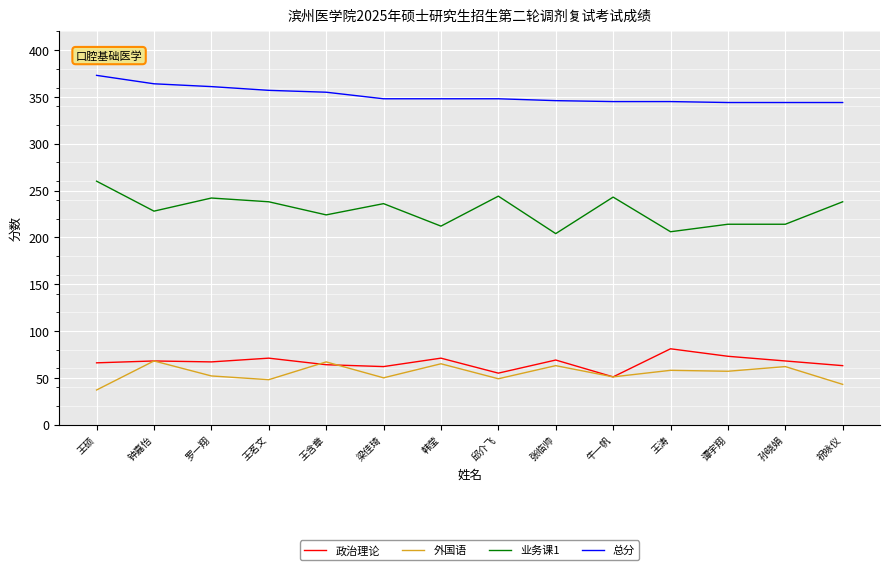

At 祝咏仪, list the series in order from largest to smallest.

总分, 业务课1, 政治理论, 外国语